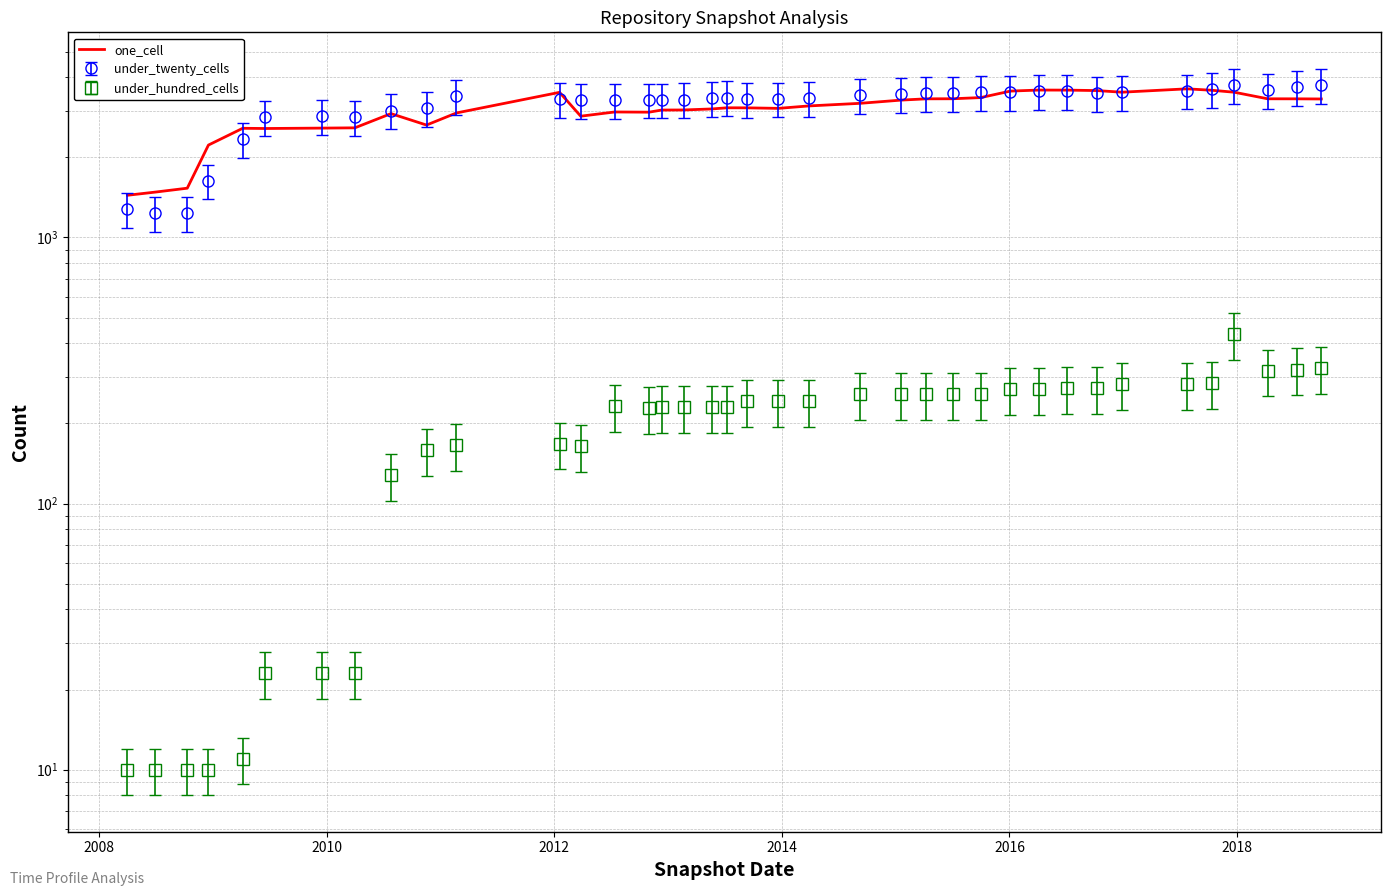

How many points are higher than both their immediate neighbors (excluding endpoints)?

7